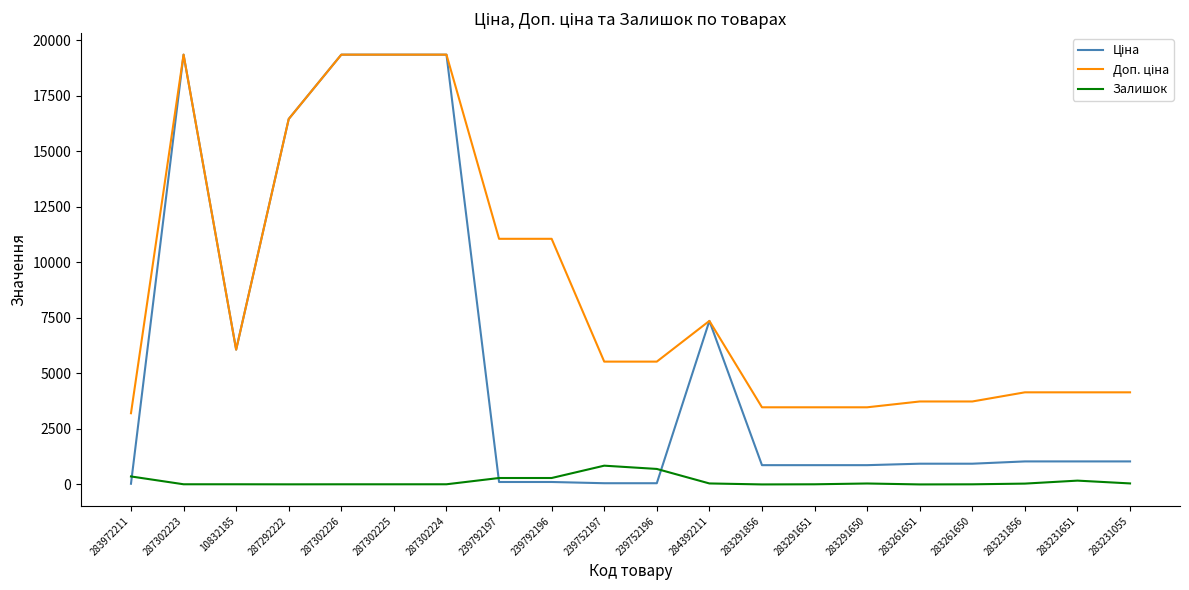

True or false: Залишок has a value of 38.0 at 283231856.

True